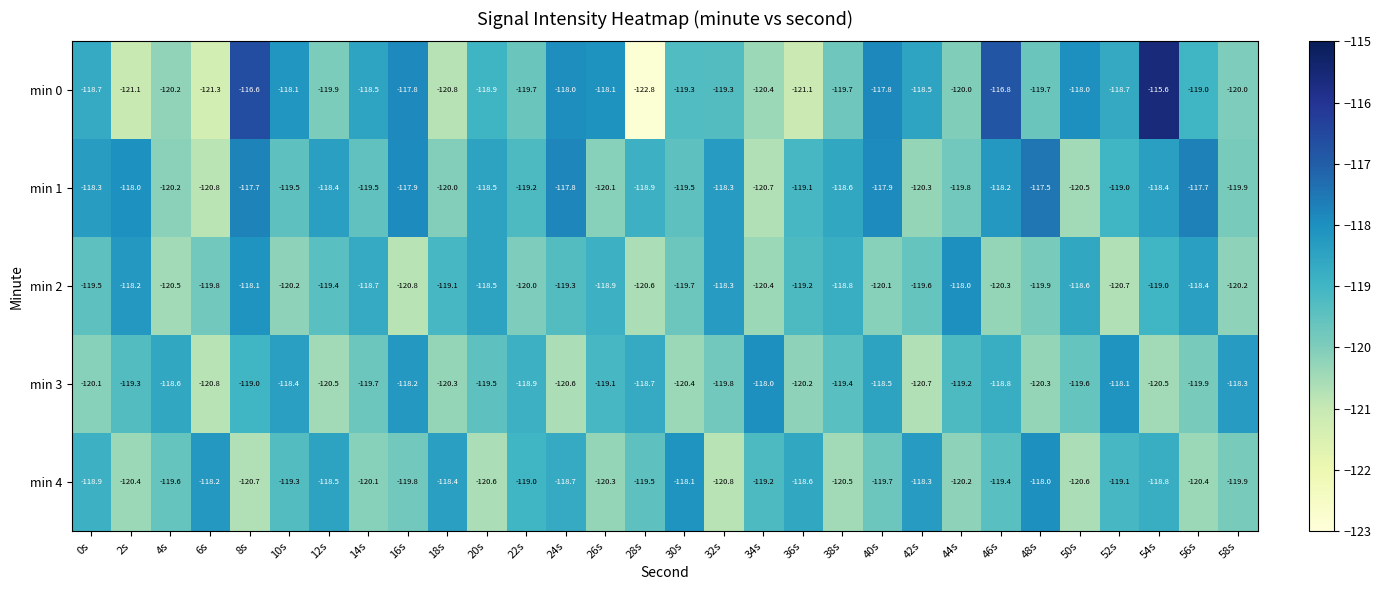

At which category does the chart reach its minimum across all series?

28s